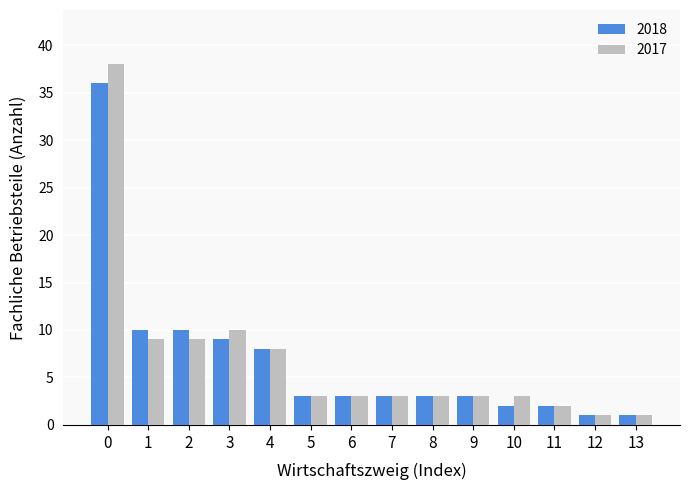

How many series are shown in this chart?

2